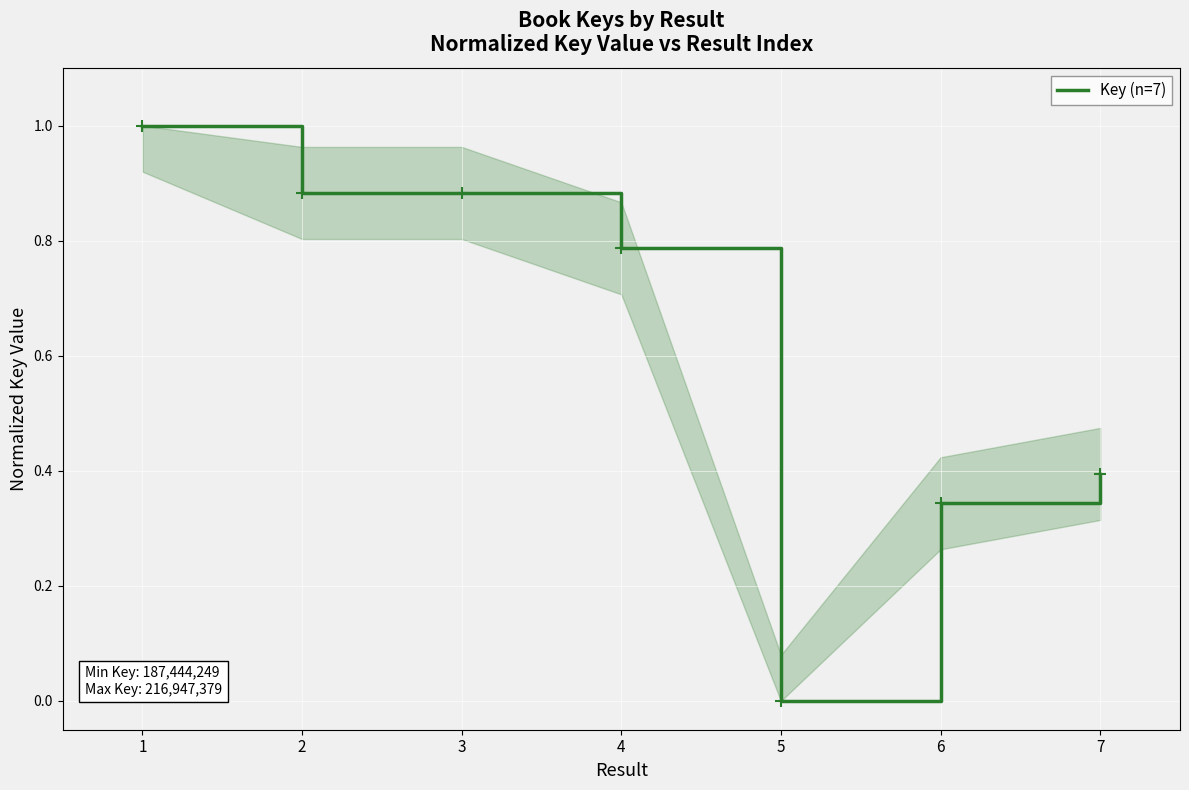

At which category does the data reach its first local peak?

3